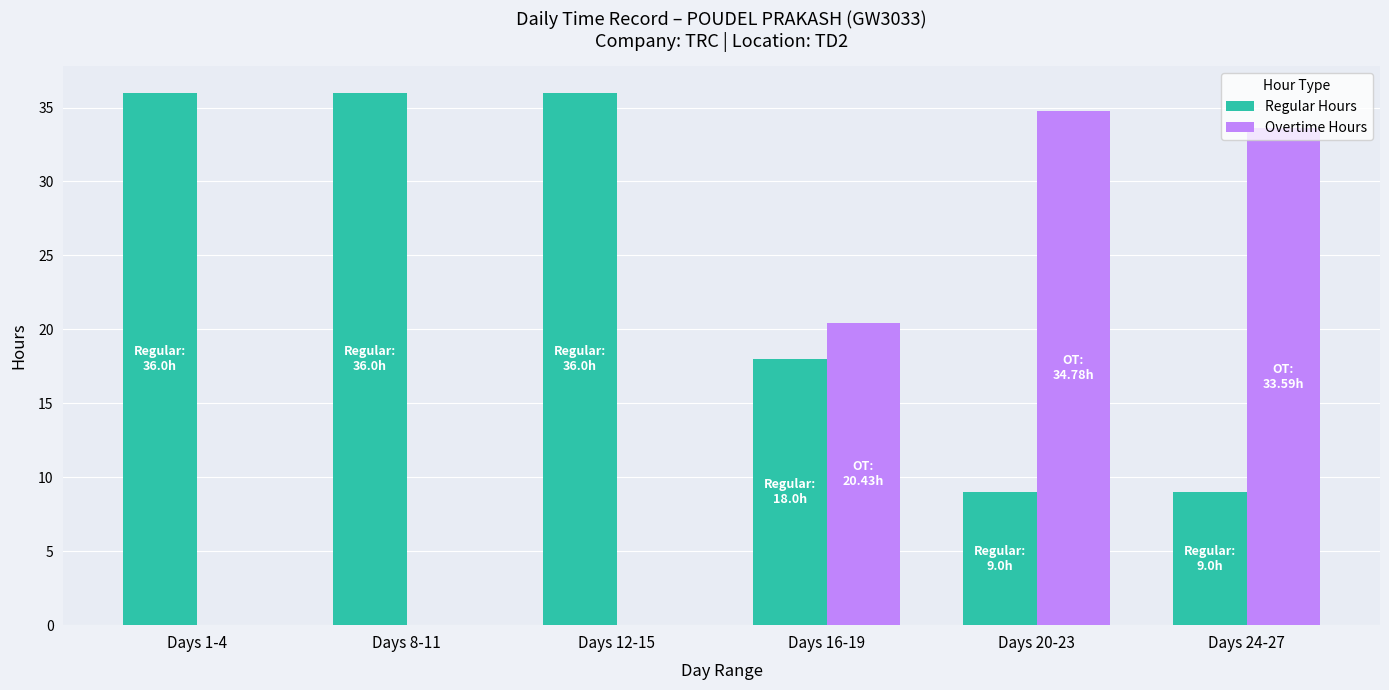

Which series has the largest total across all categories?

Regular Hours